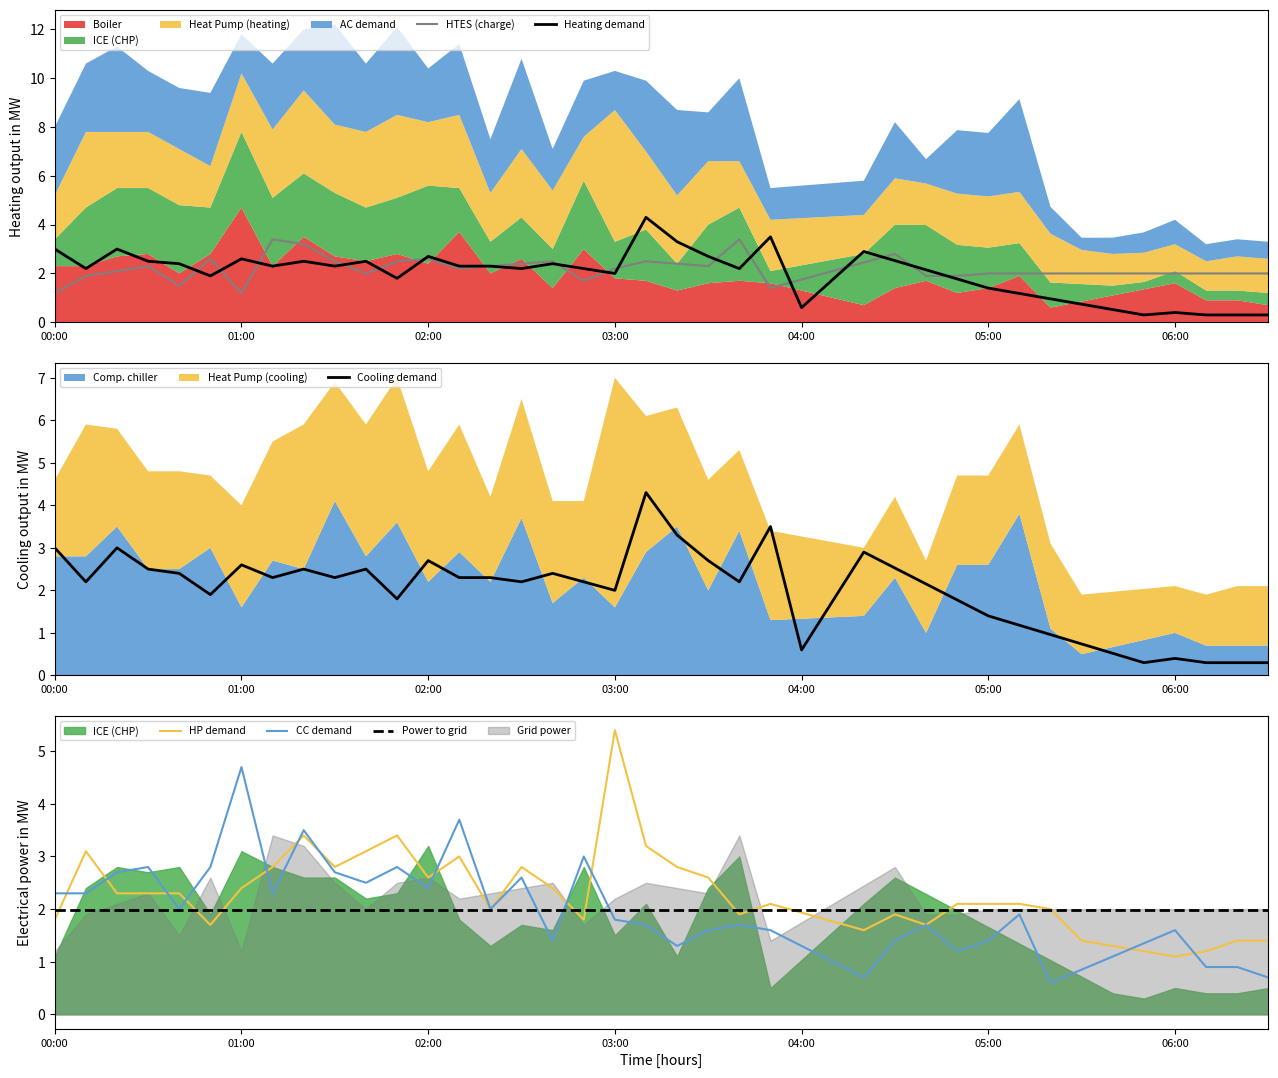

In HP demand, how many points are lower than both neighbors (excluding endpoints)?

9